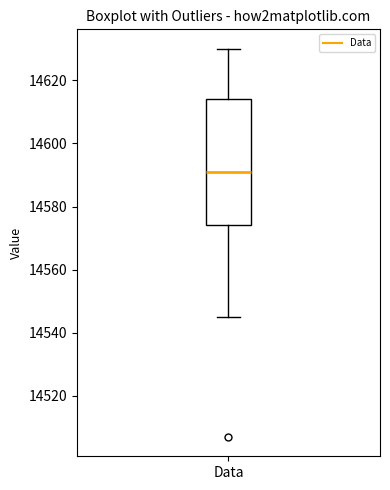

Transcribe this box plot: give where the median line is, the range the box spans, and where the two whiskers end, as read against the y-axis. The values are not printed on the chart, so give them approximately, as read against the axis.

median 14592, box 14574 to 14614, whiskers 14546 to 14630